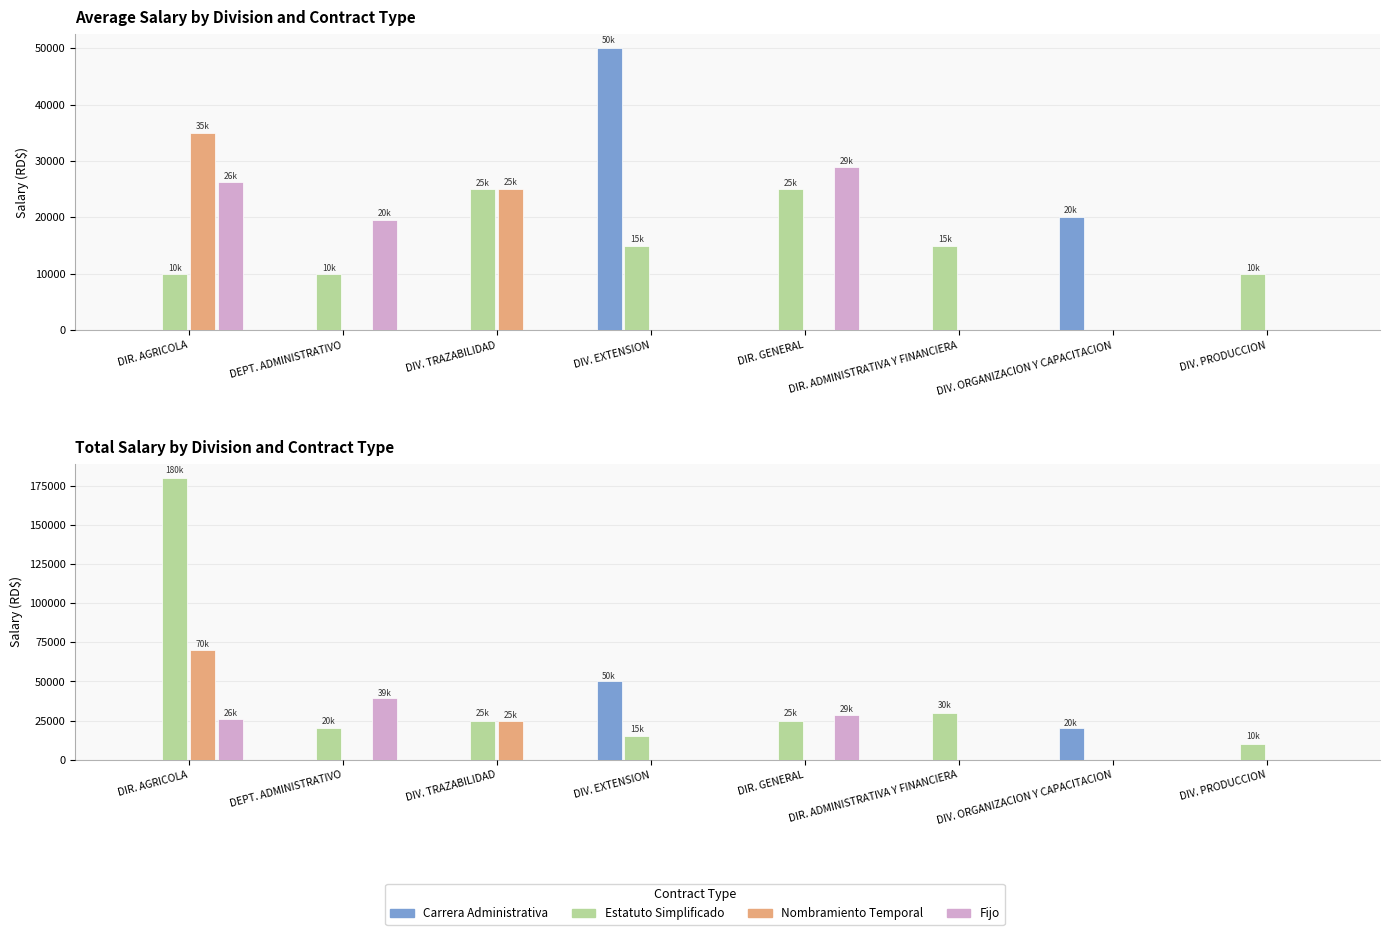

What are all the series names shown in the legend?

Carrera Administrativa, Estatuto Simplificado, Nombramiento Temporal, Fijo